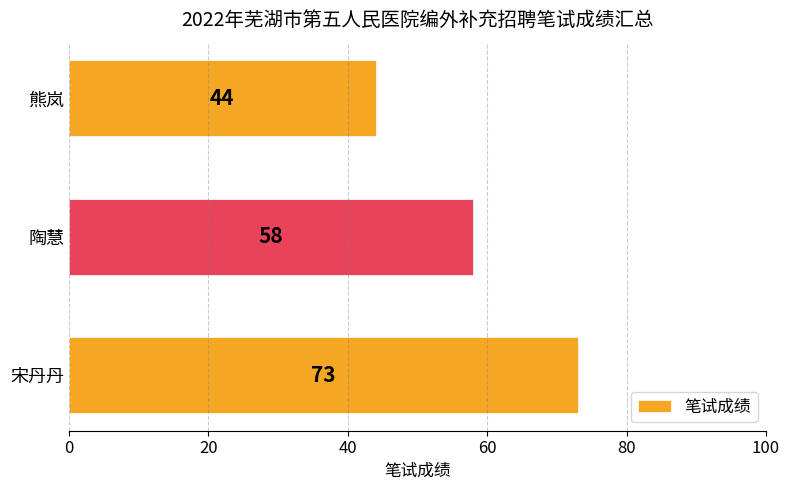

Which label corresponds to the smallest value in the chart?

熊岚